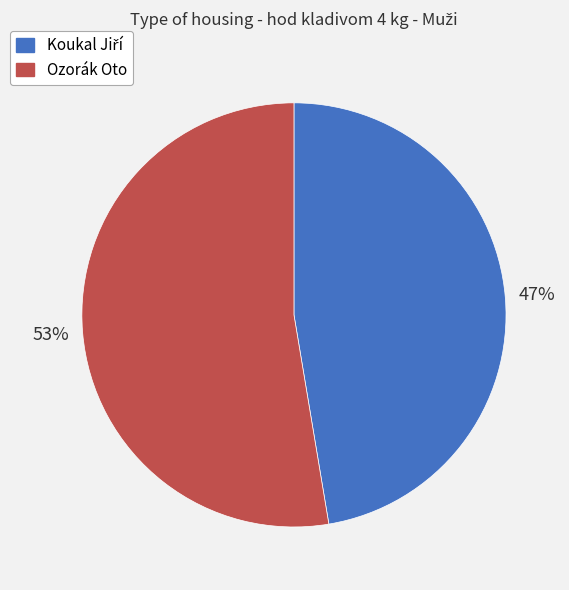

Count the number of slices in the pie.

2